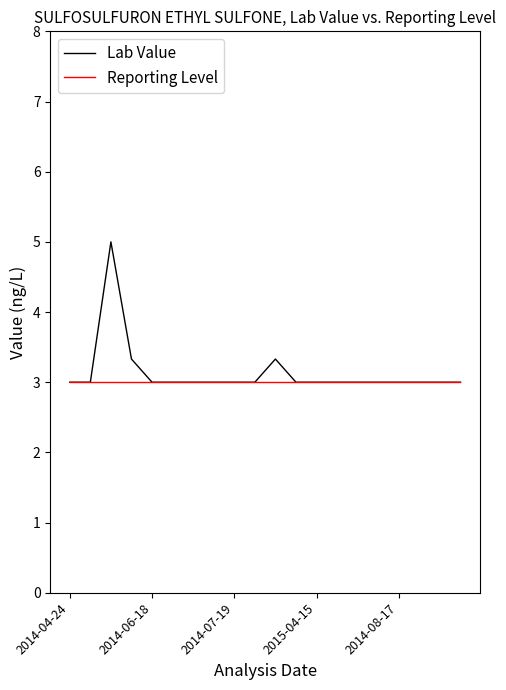

At how many categories does at least one series exceed 4?

1